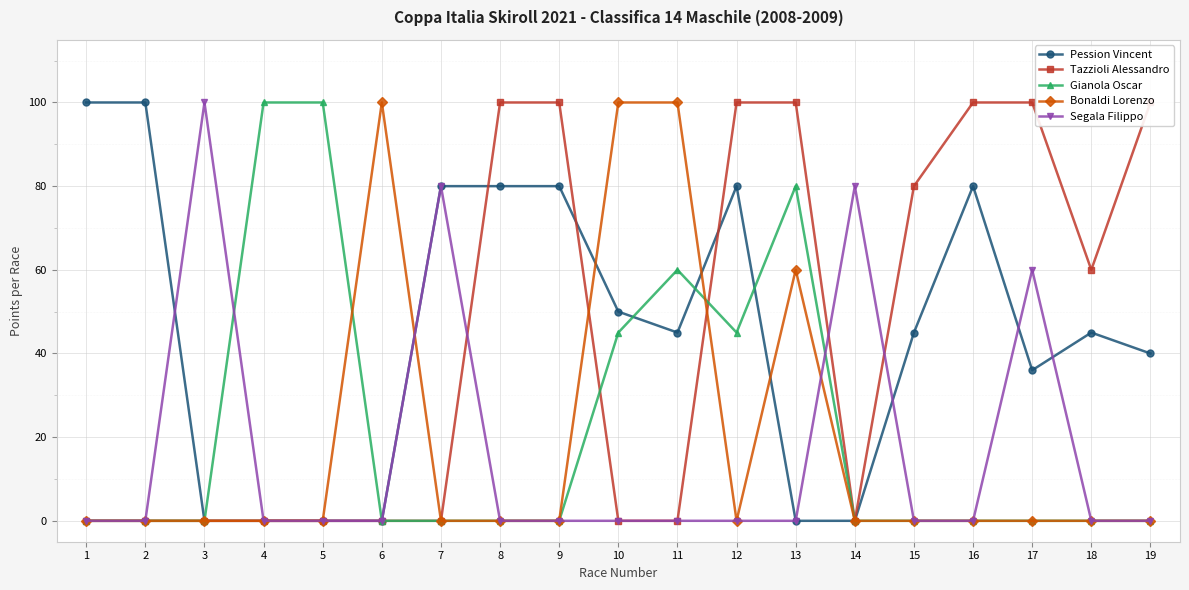

Rank the series by their maximum value, from lowest to highest.

Pession Vincent, Tazzioli Alessandro, Gianola Oscar, Bonaldi Lorenzo, Segala Filippo